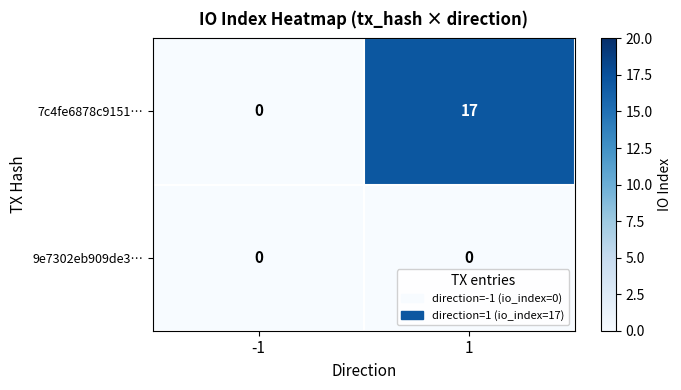

Rank the series by their average value, from highest to lowest.

7c4fe6878c9151…, 9e7302eb909de3…